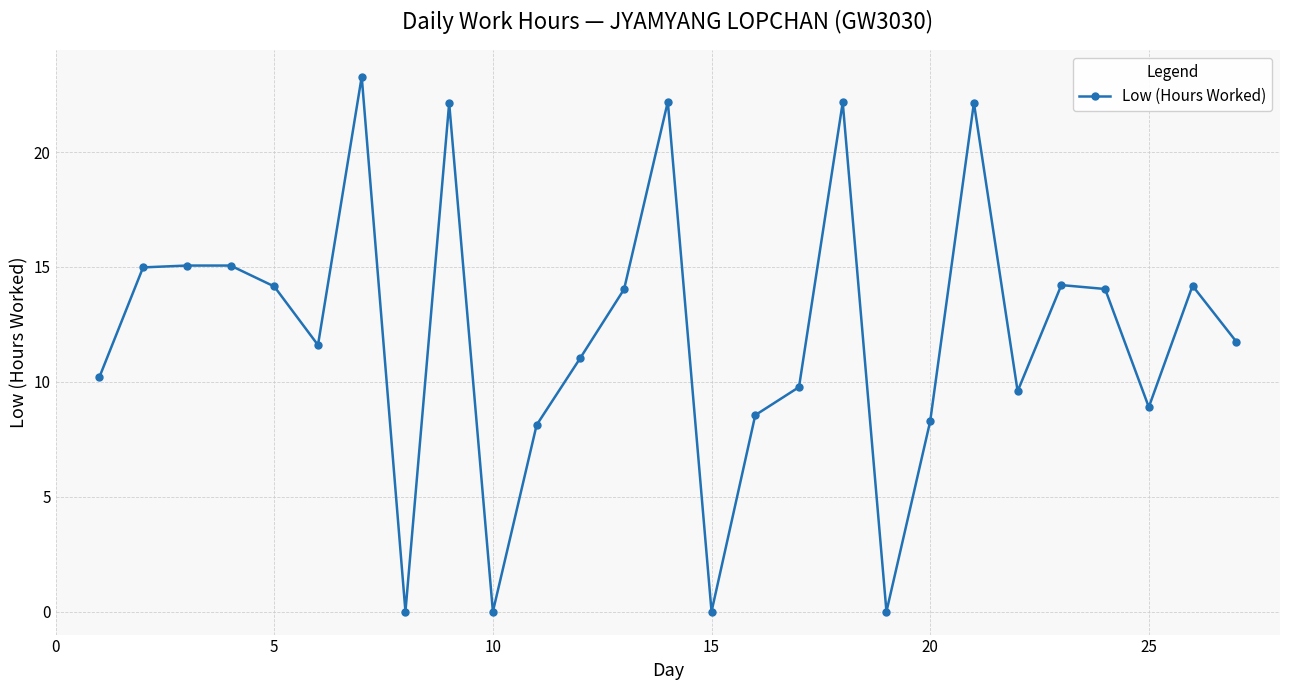

What is the maximum value shown in the chart?

23.3